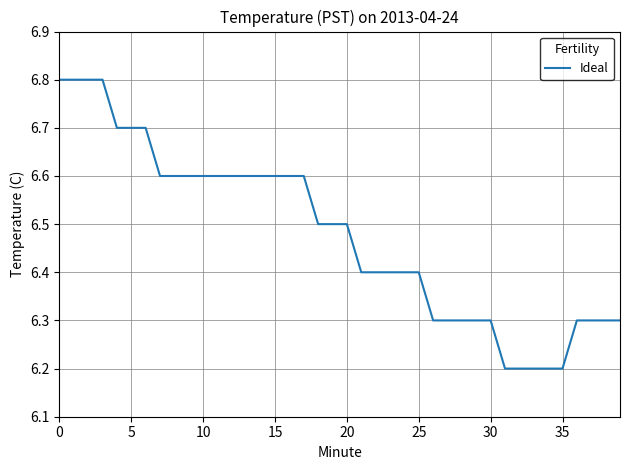

What is the difference between the maximum and minimum values?

0.6